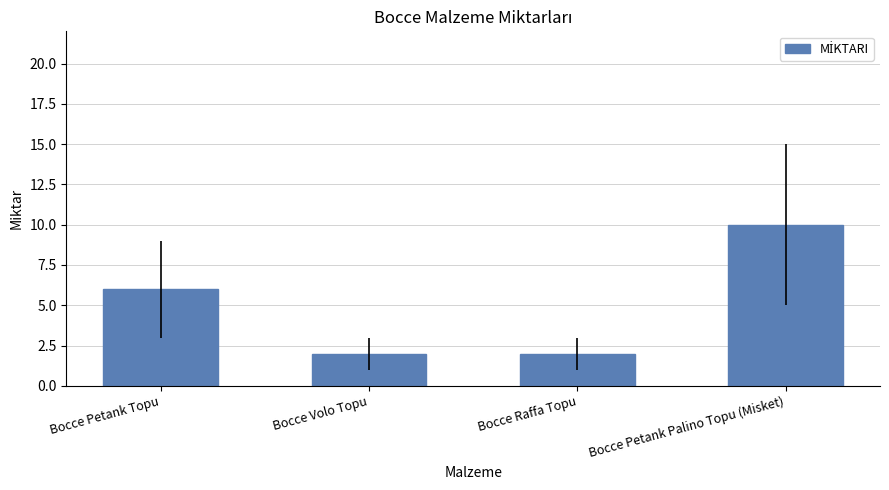

What is the sum of the values at Bocce Petank Palino Topu (Misket) and Bocce Petank Topu?

16